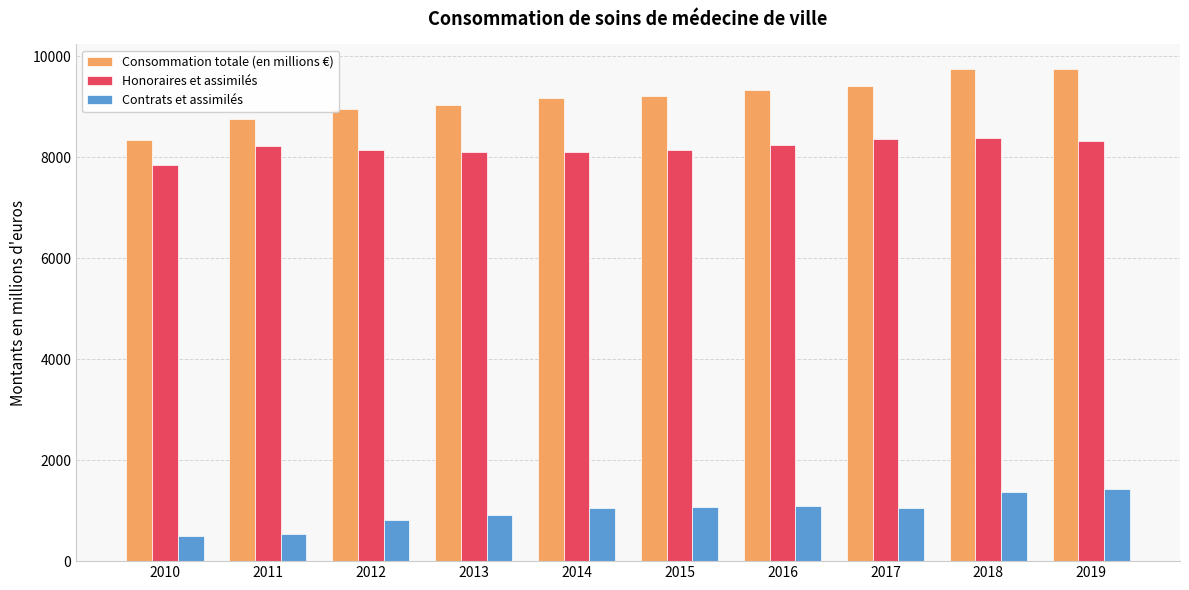

Between 2013 and 2018, which series saw the biggest shift?

Consommation totale (en millions €)